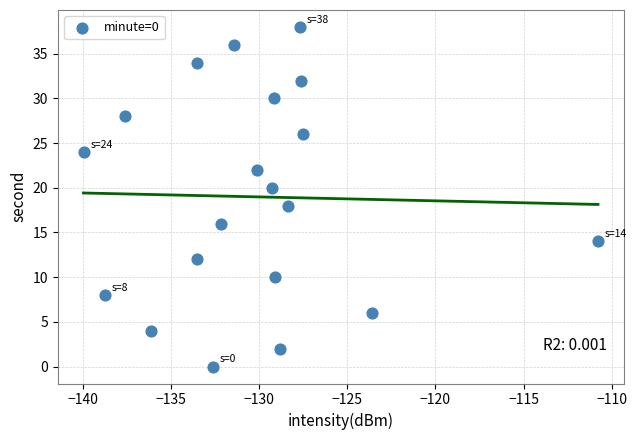

What is the range of Y values (max minus min)?

38